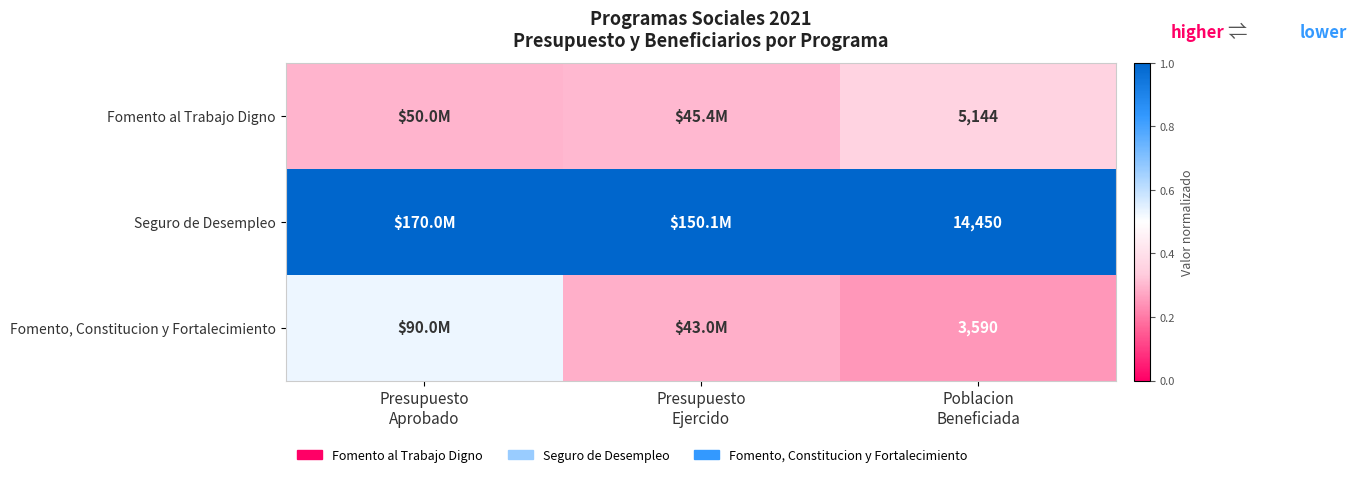

The Seguro de Desempleo series shows 0.4 at Presupuesto Aprobado. True or false?

False